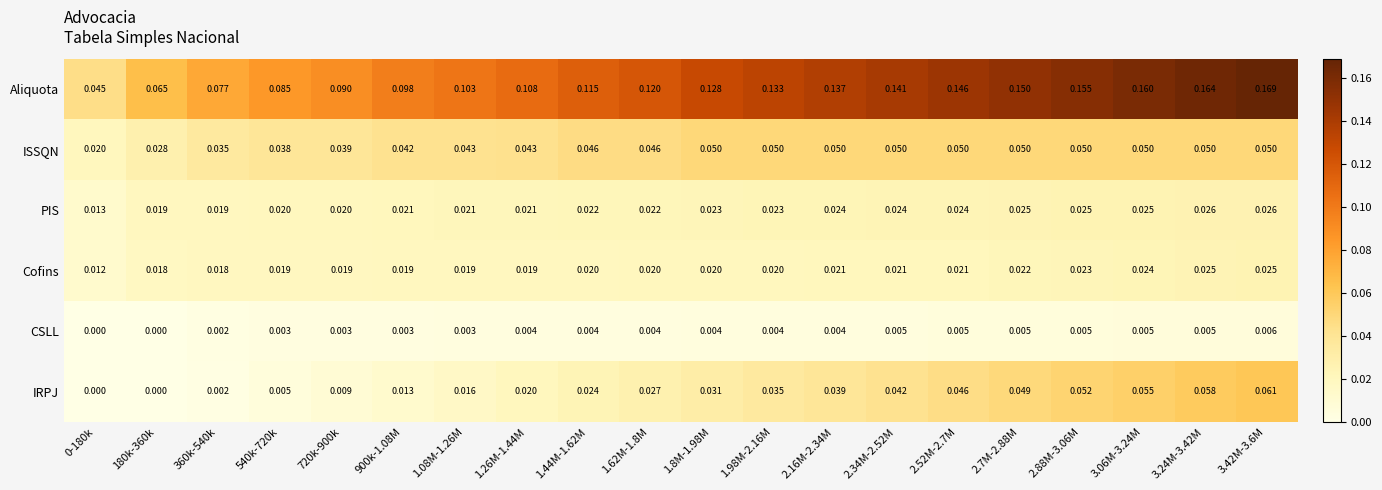

At 2.16M-2.34M, list the series in order from largest to smallest.

Aliquota, ISSQN, IRPJ, PIS, Cofins, CSLL